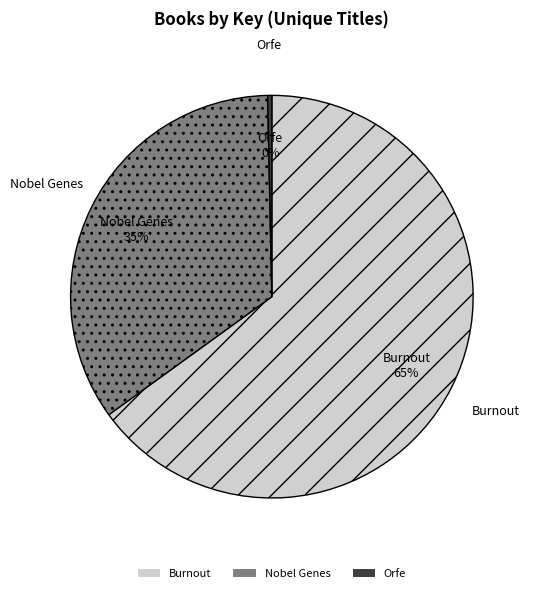

How many segments does this pie chart have?

3